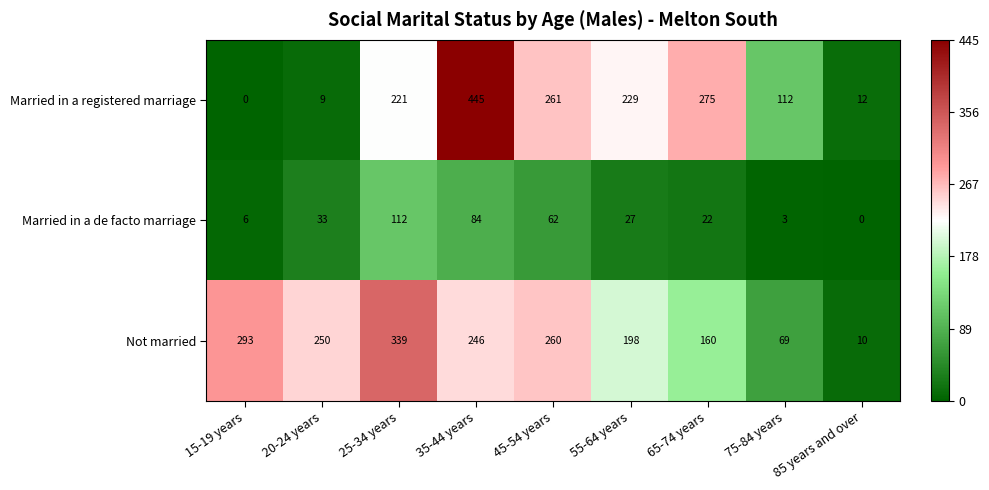

The Married in a de facto marriage series shows 5 at 75-84 years. True or false?

False